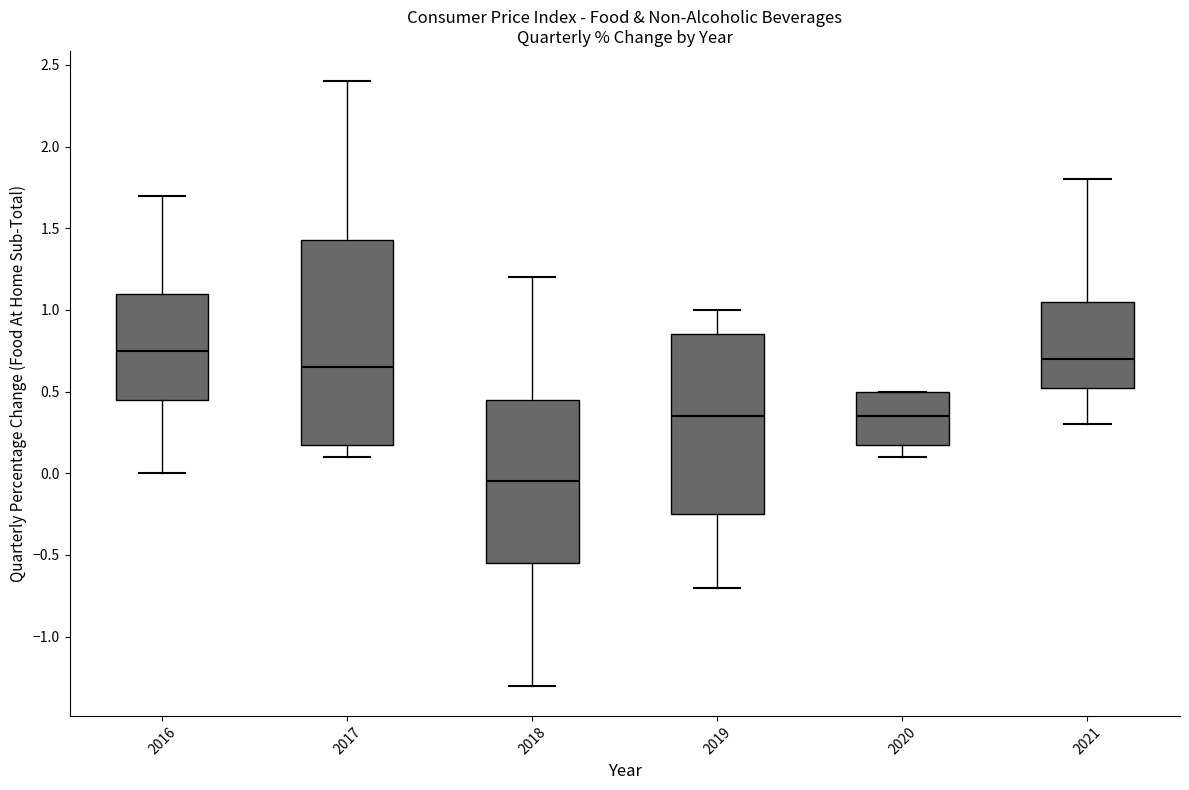

Where does the lower whisker of the box at x = 2020 end on the y-axis? The values are not printed on the chart, so give them approximately, as read against the axis.

0.10